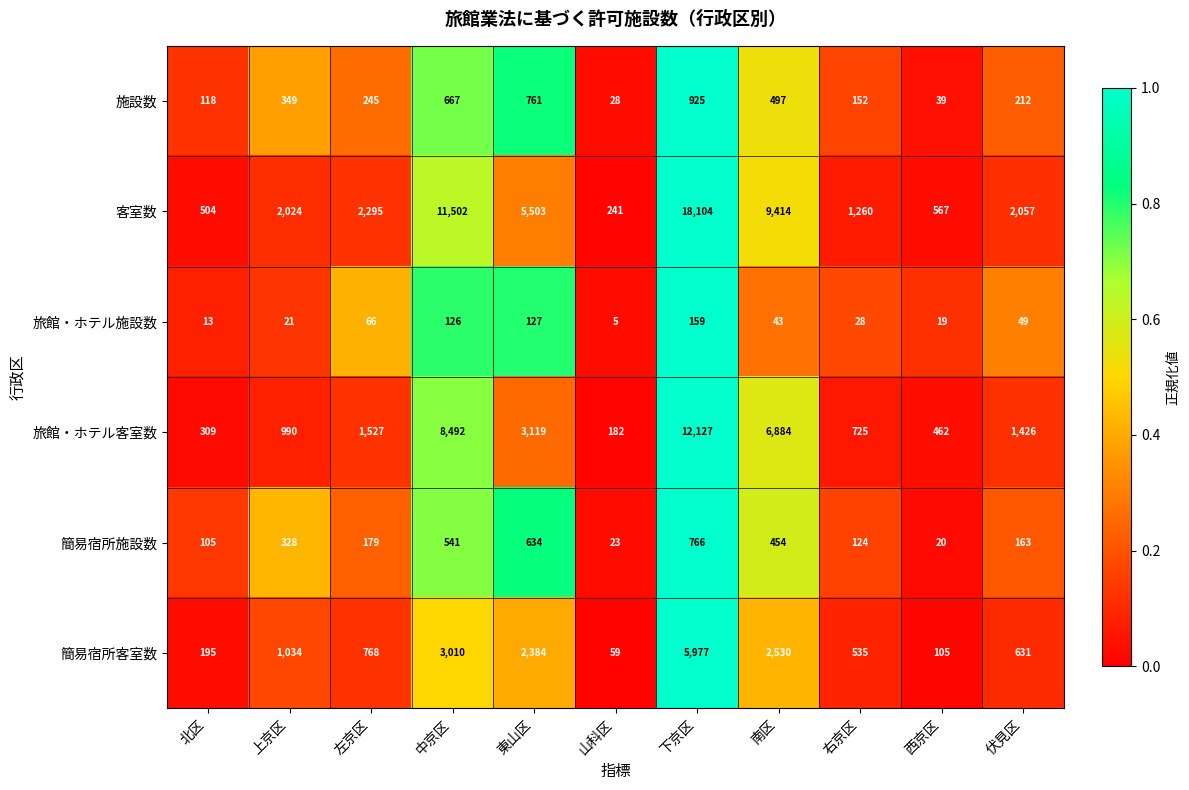

What is the spread (max minus min) of values at 山科区?

236